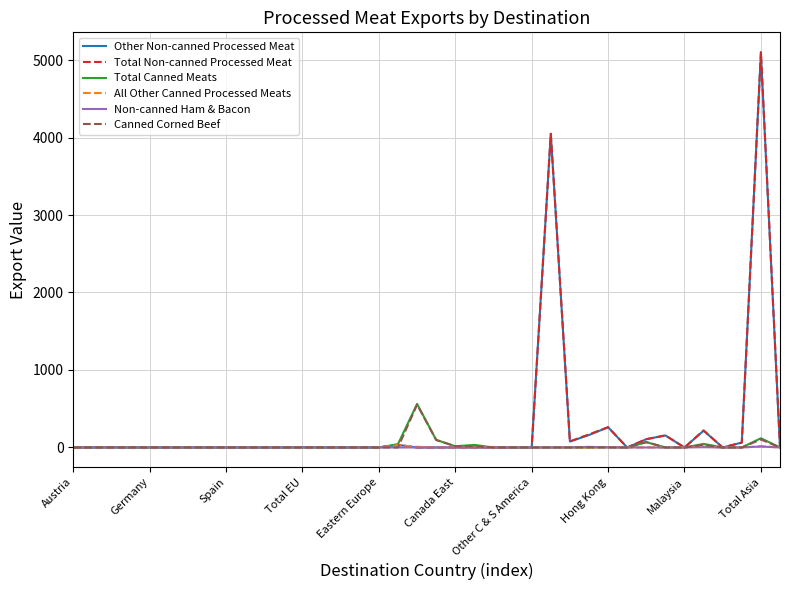

What is the maximum value for Total Non-canned Processed Meat?

5102.2